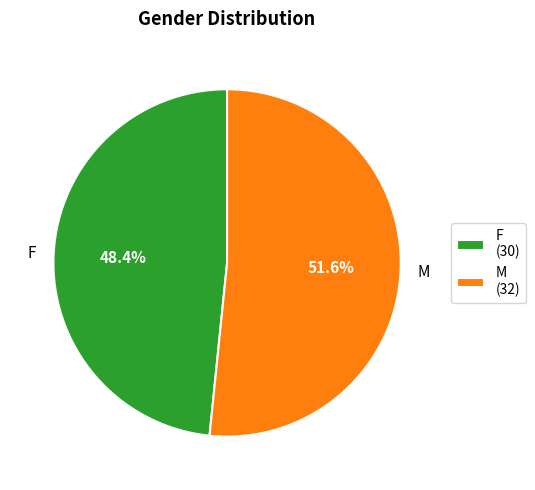

What is the smallest slice in the pie chart?

F